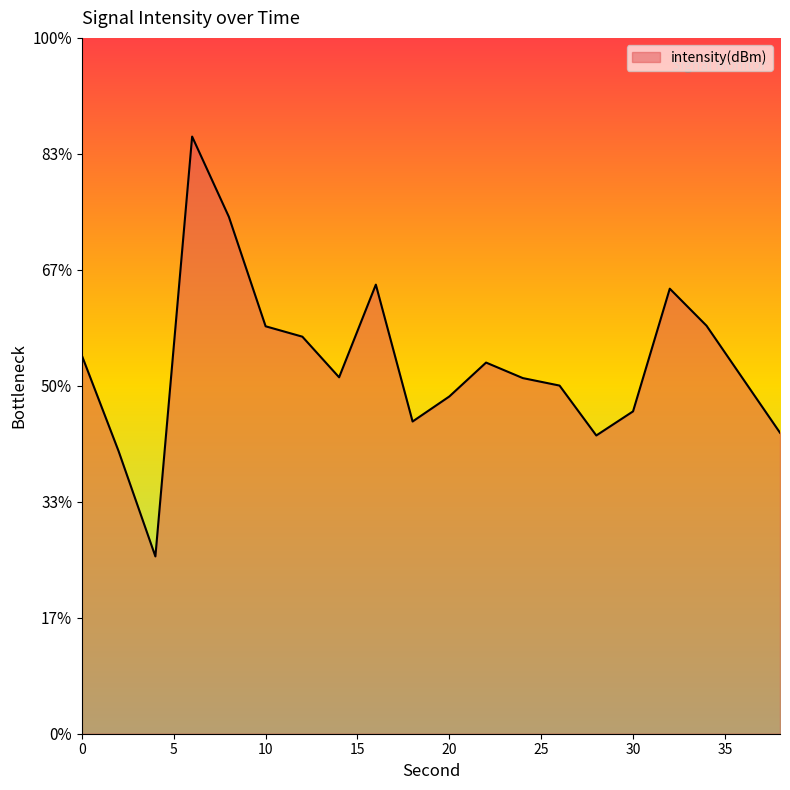

What is the sum of the values at 22 and 24?

-260.6